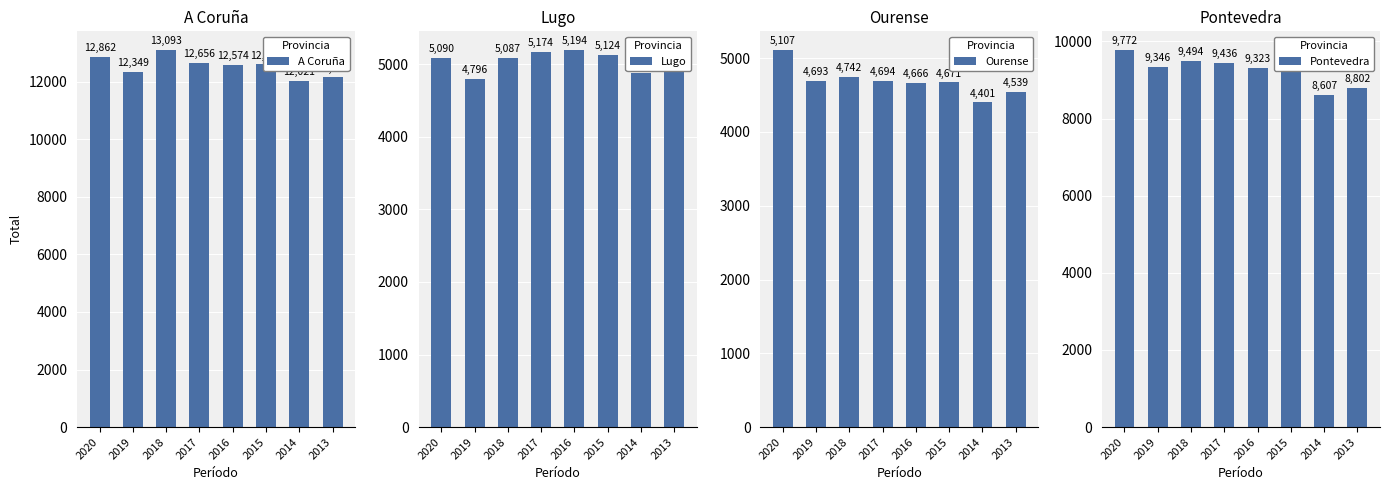

True or false: Pontevedra has a value of 12223 at 2016.

False